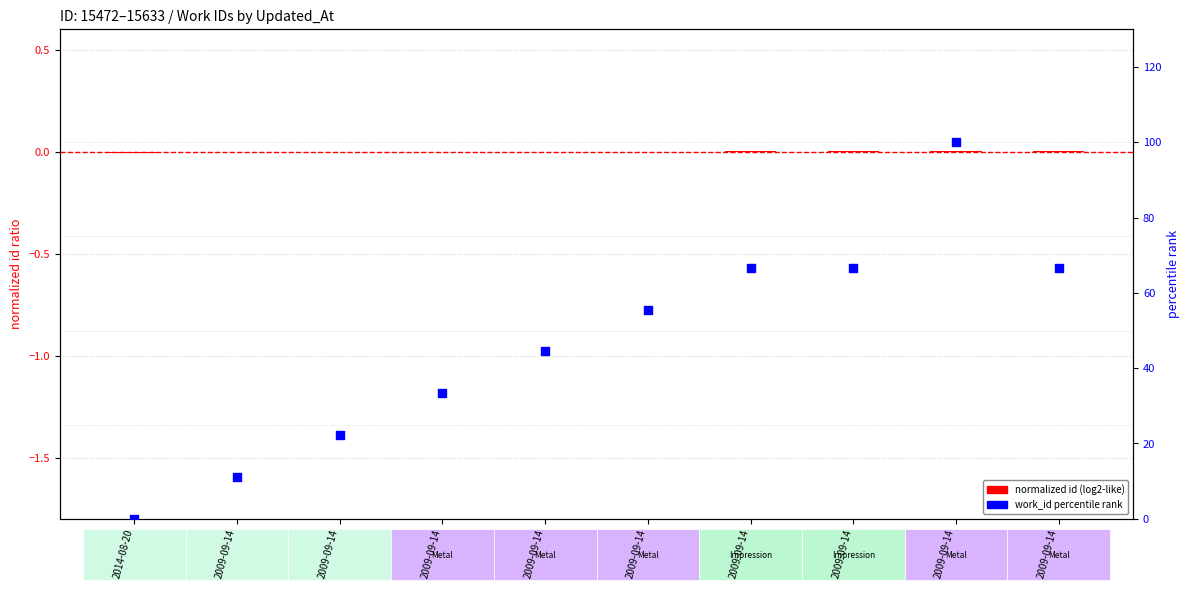

At how many categories does at least one series exceed 59?

4